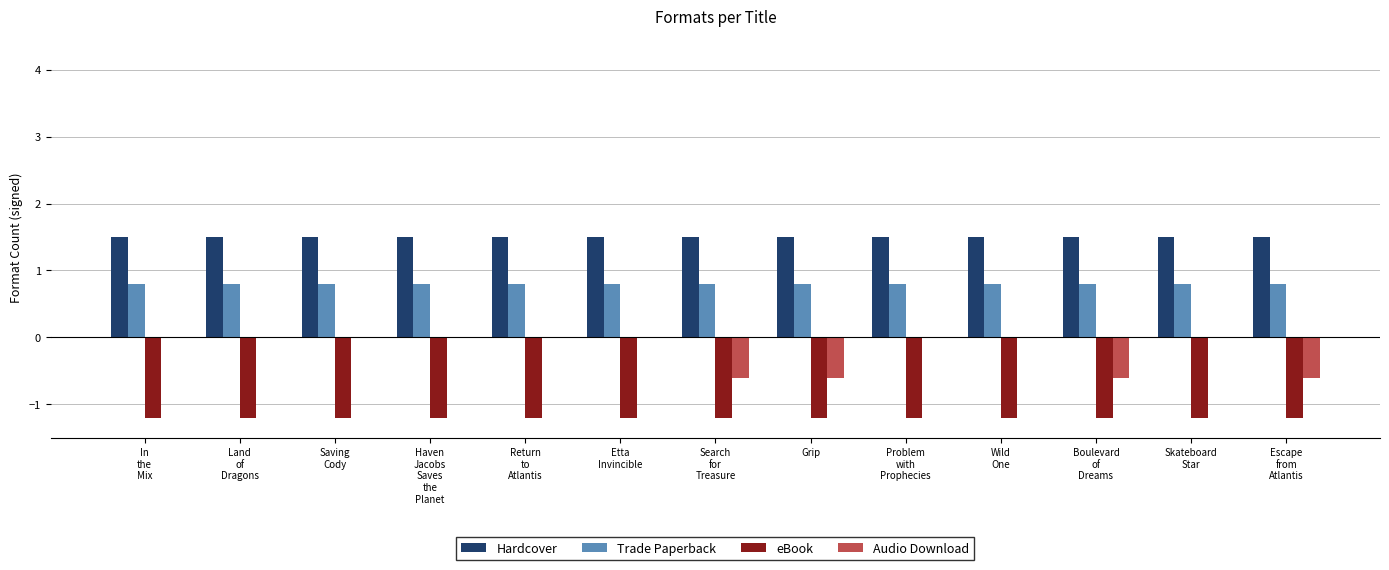

Which series has the largest total across all categories?

Hardcover